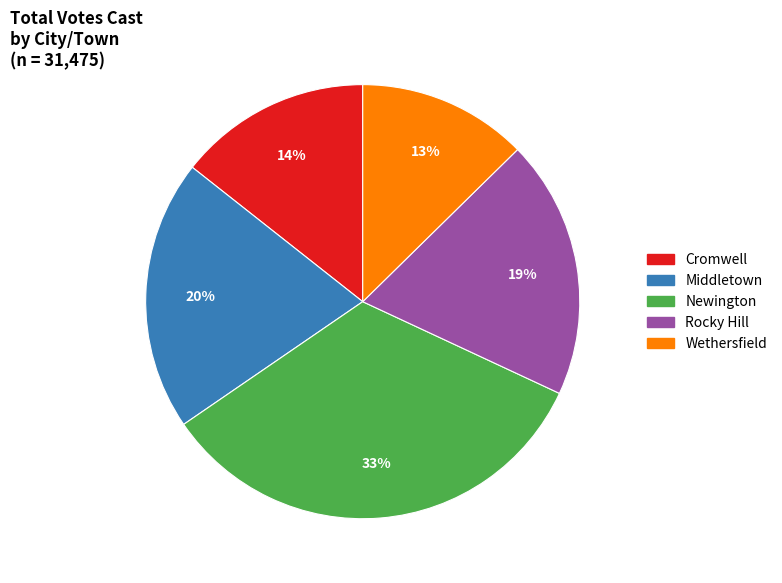

How many segments does this pie chart have?

5